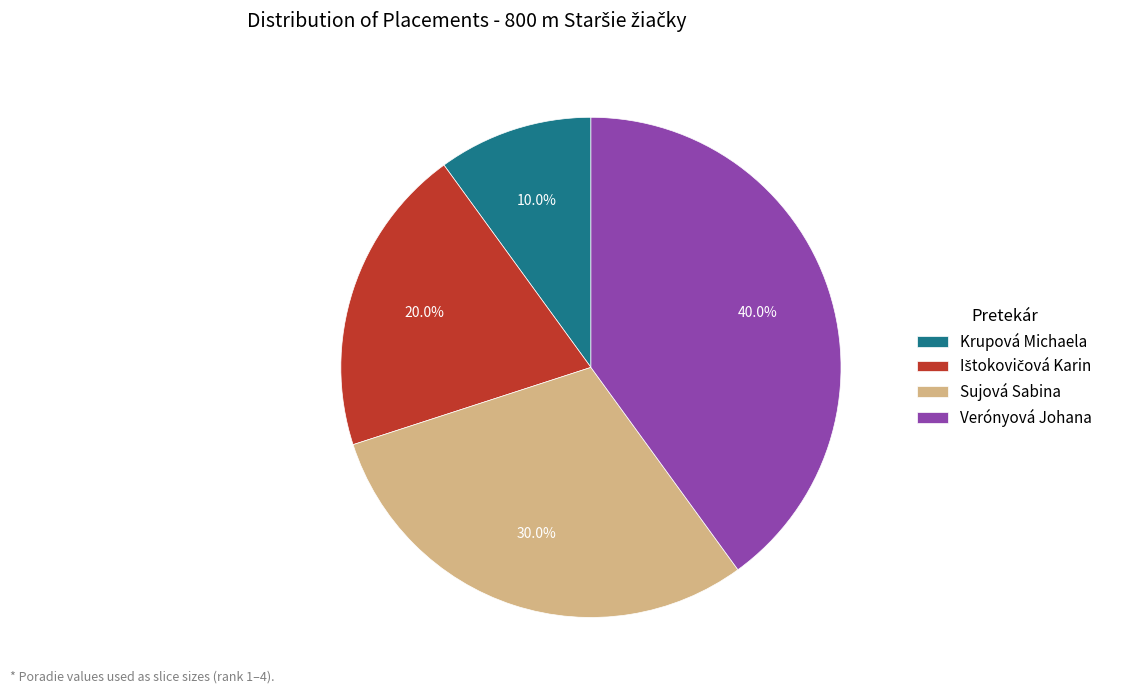

To the nearest percent, what is the average slice percentage?

25%